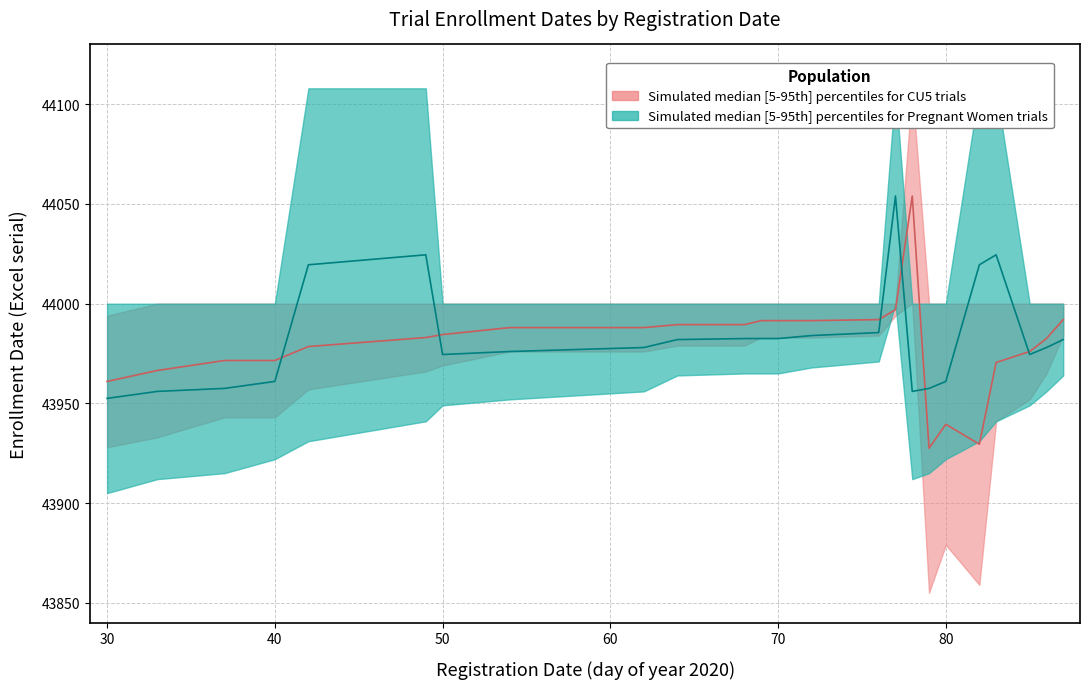

True or false: Pregnant Women Enrollment Date (upper) and Pregnant Women Enrollment Date (lower) intersect in this chart.

False